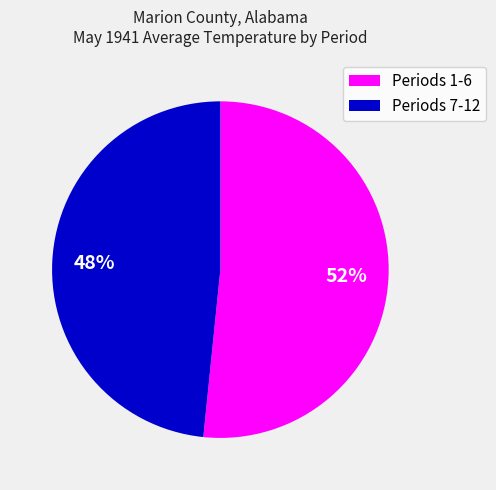

To the nearest percent, what is the average slice percentage?

50%